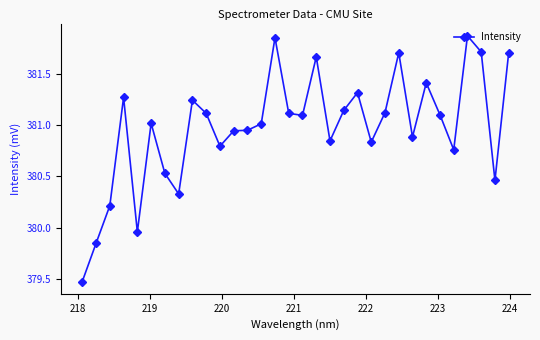

What is the difference between the second highest and second lowest values?

2.0